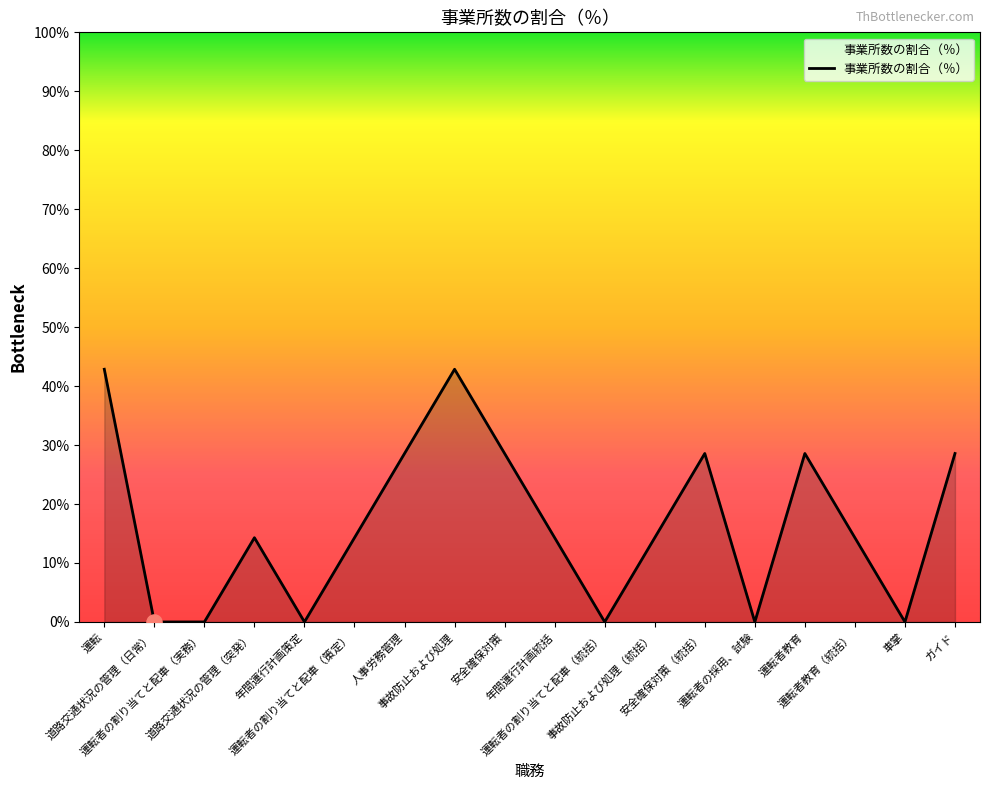

What is the ratio of the value at 安全確保対策 to the value at 運転者教育（統括）?

2.0